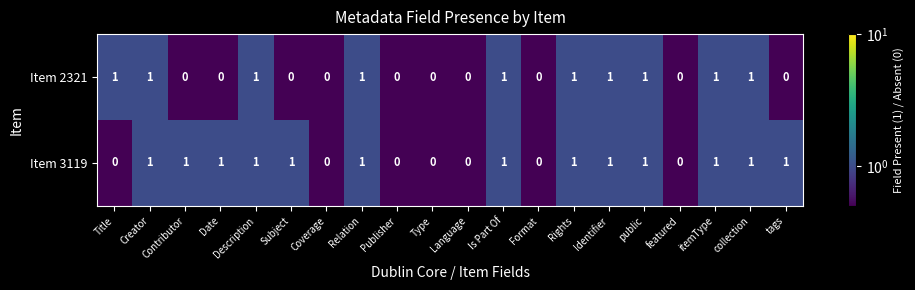

Count the Item 3119 values in the range 0 to 1.

20